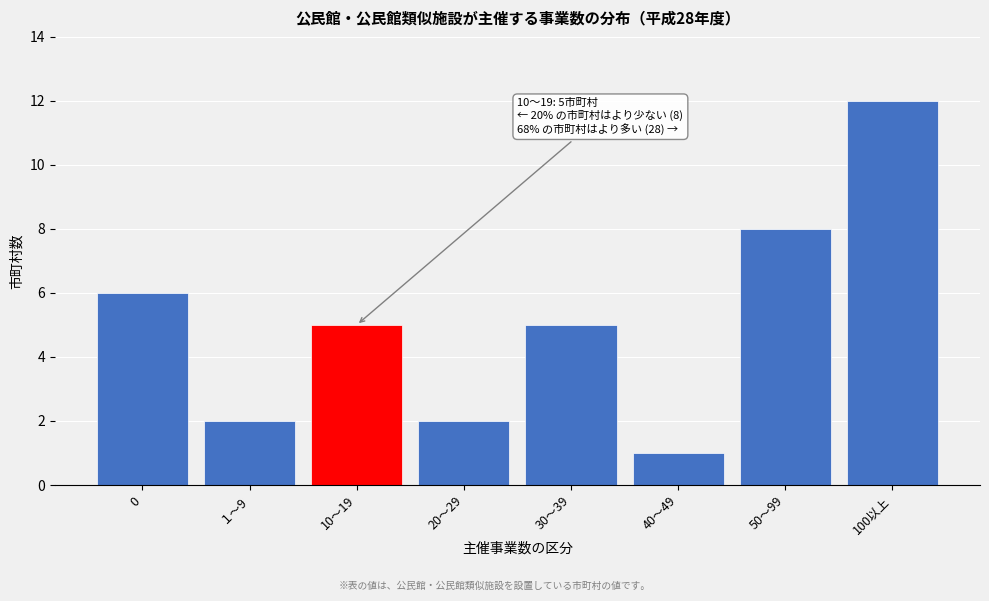

Reading left to right, extract all data points from this chart.

0=6	１～9=2	10～19=5	20～29=2	30～39=5	40～49=1	50～99=8	100以上=12